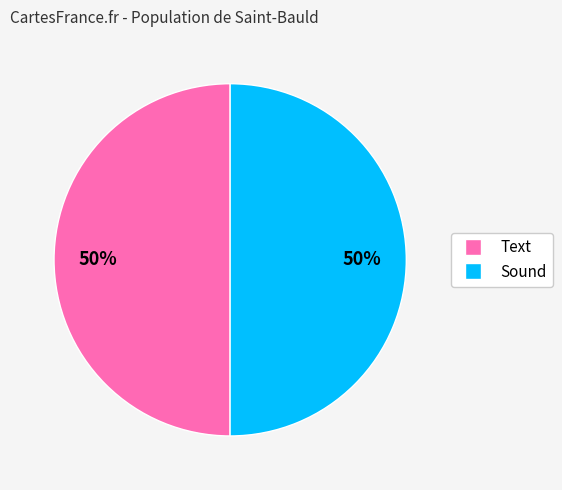

Approximately how many times larger is the value at Sound compared to Text?

1.0